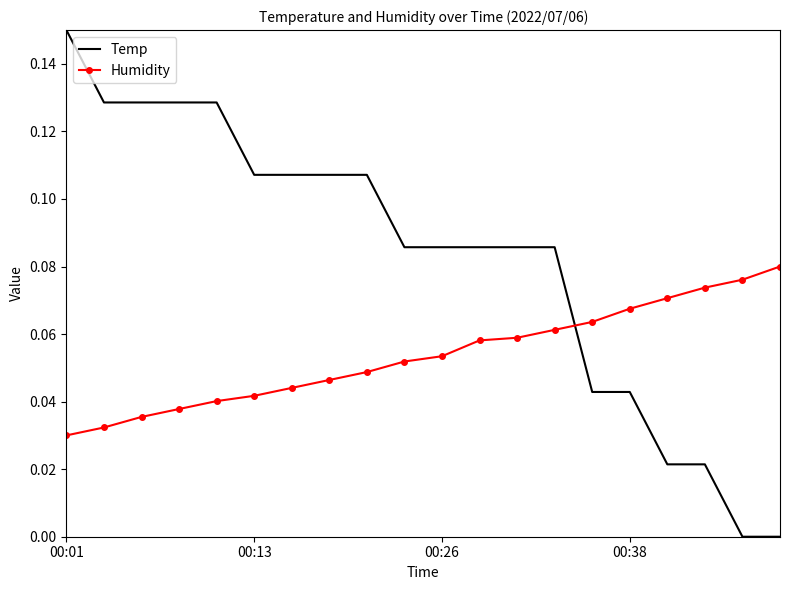

Which series ends up on top after the final intersection of Humidity and Temp?

Humidity